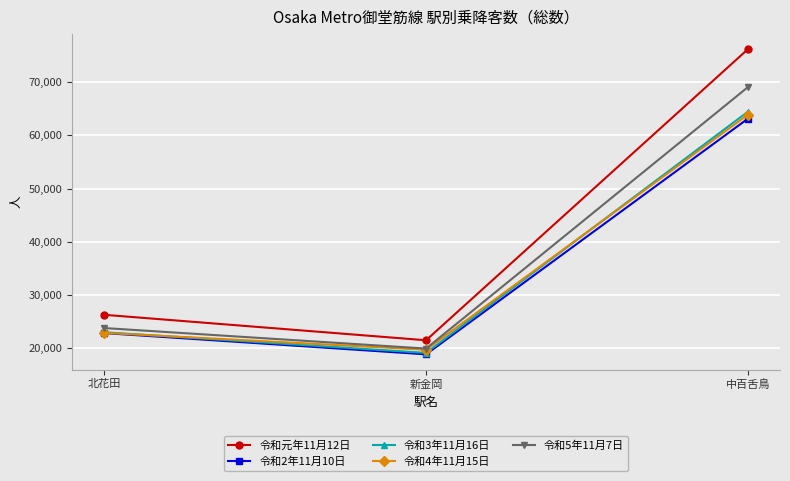

Does the chart have visible grid lines?

Yes